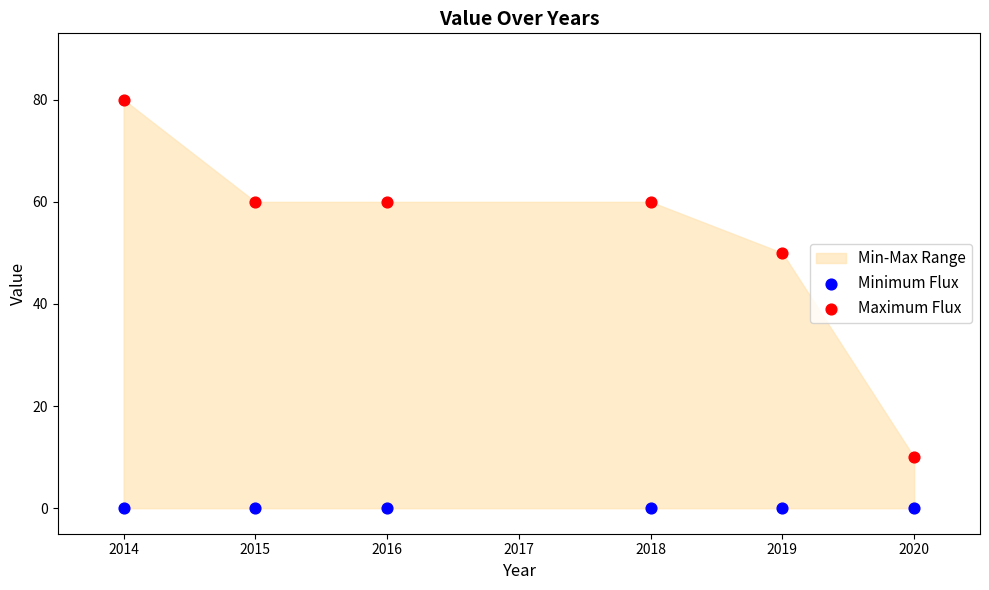

Which series contains the lowest Y value?

Minimum Flux